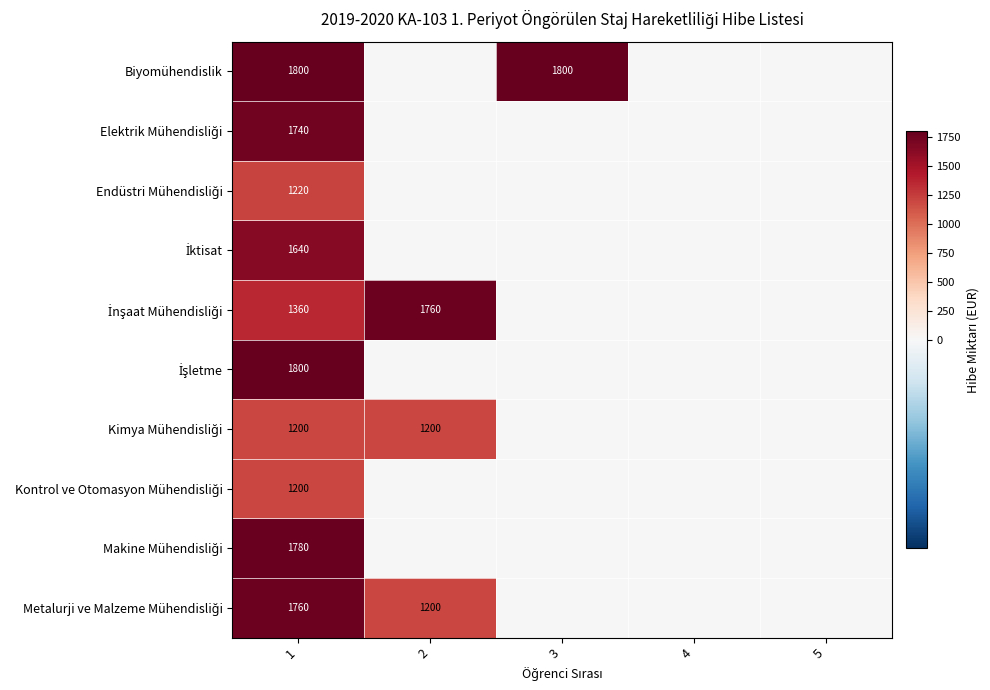

What is the difference between the second highest and second lowest values in the İnşaat Mühendisliği series?

1360